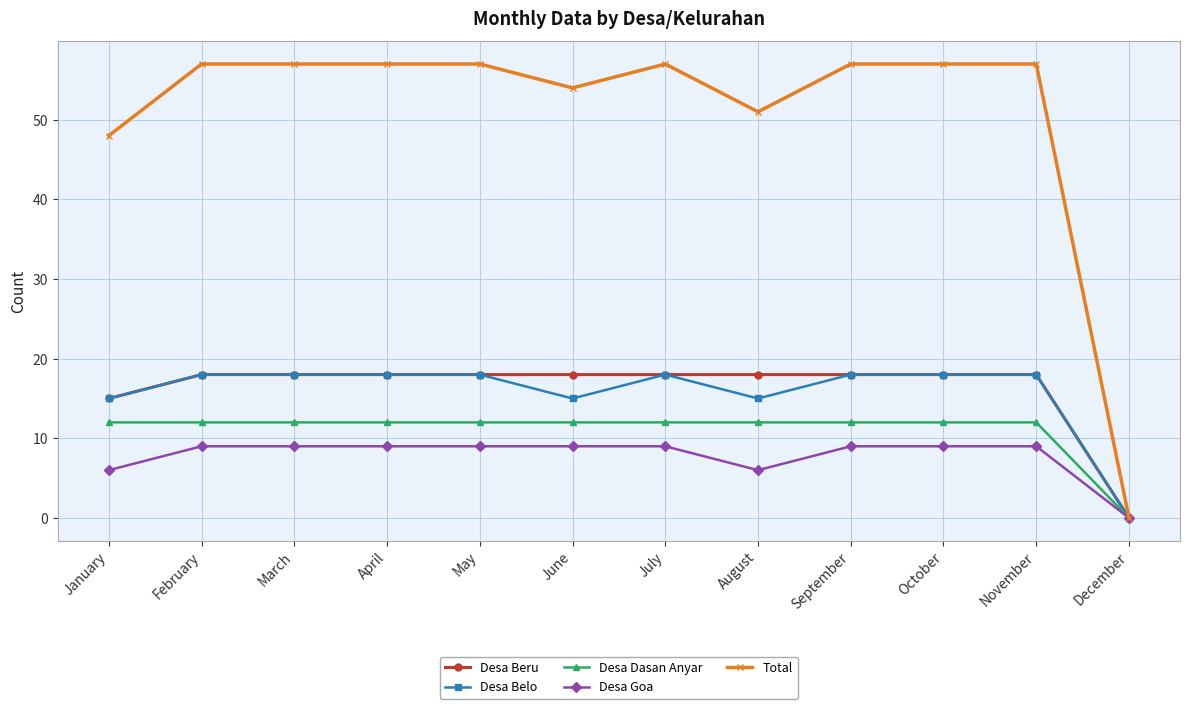

What is the spread (max minus min) of values at June?

45